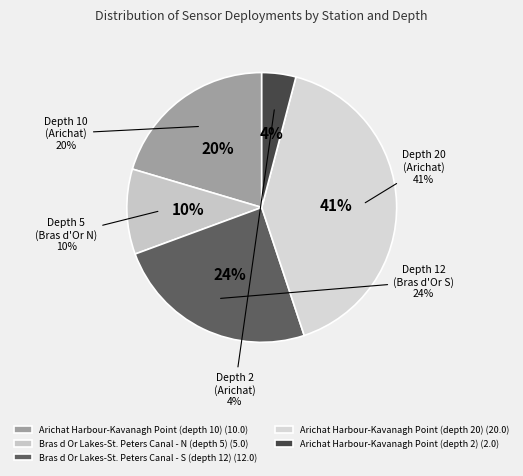

Which category has the smallest portion of the pie?

Arichat Harbour-Kavanagh Point (depth 2)